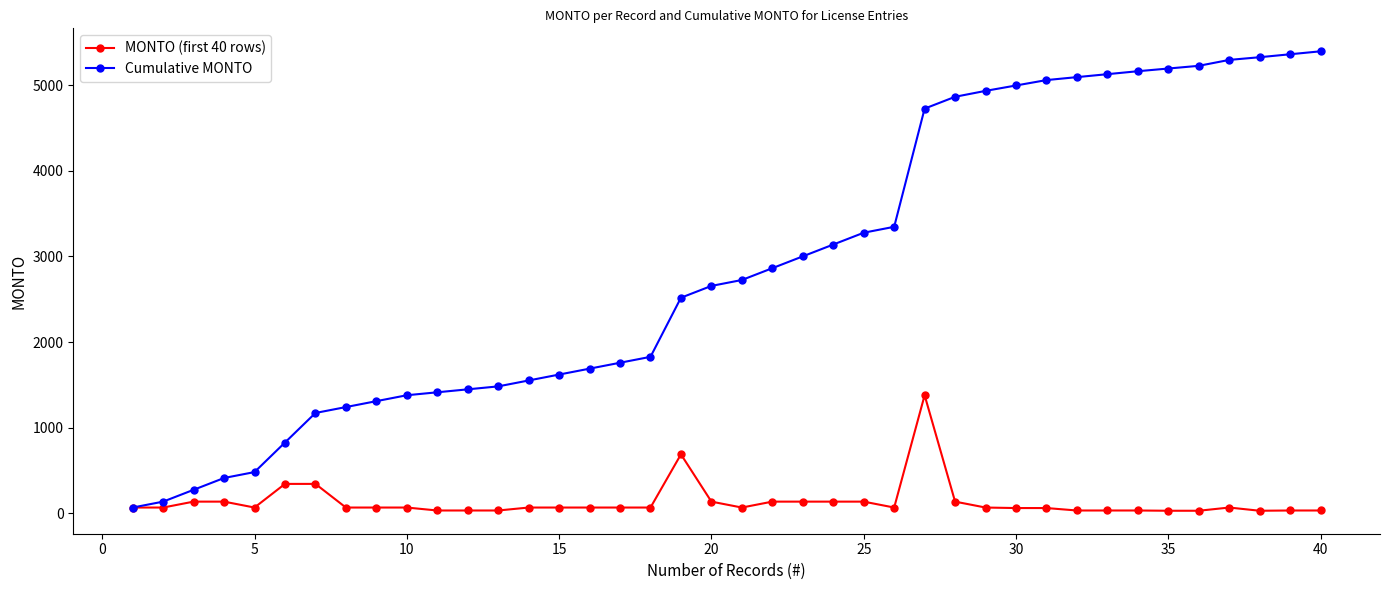

What is the maximum value for Cumulative MONTO?

5395.5